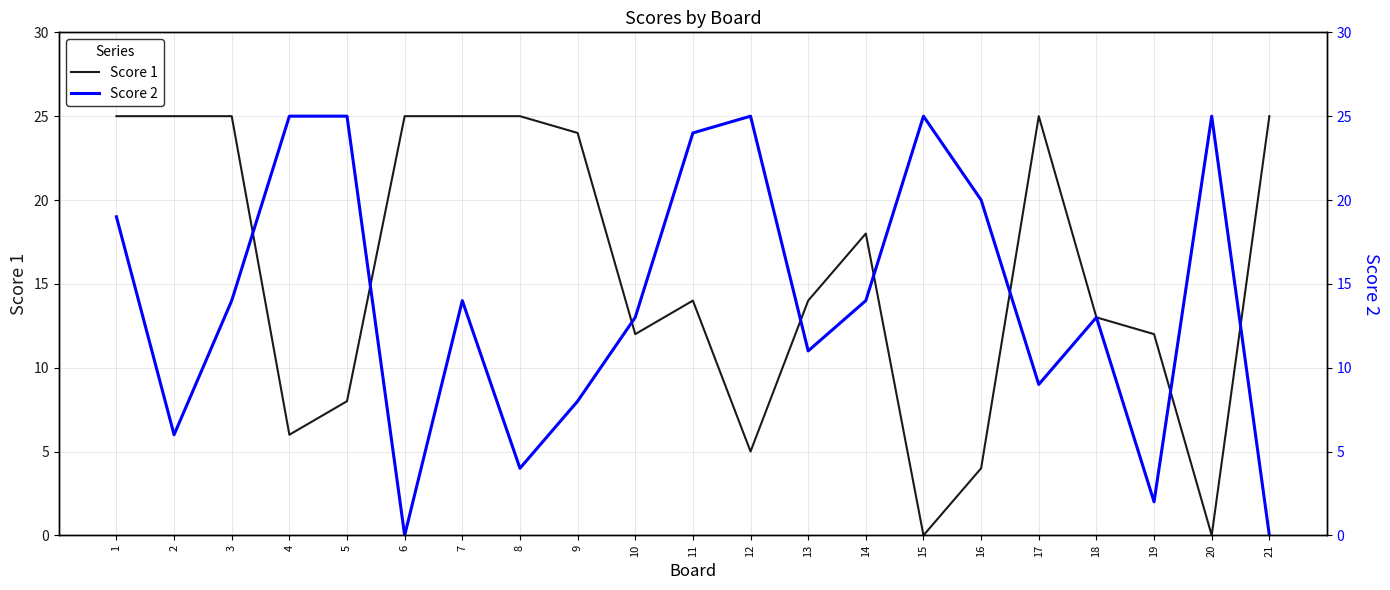

What is the total value across all series at 13?

25